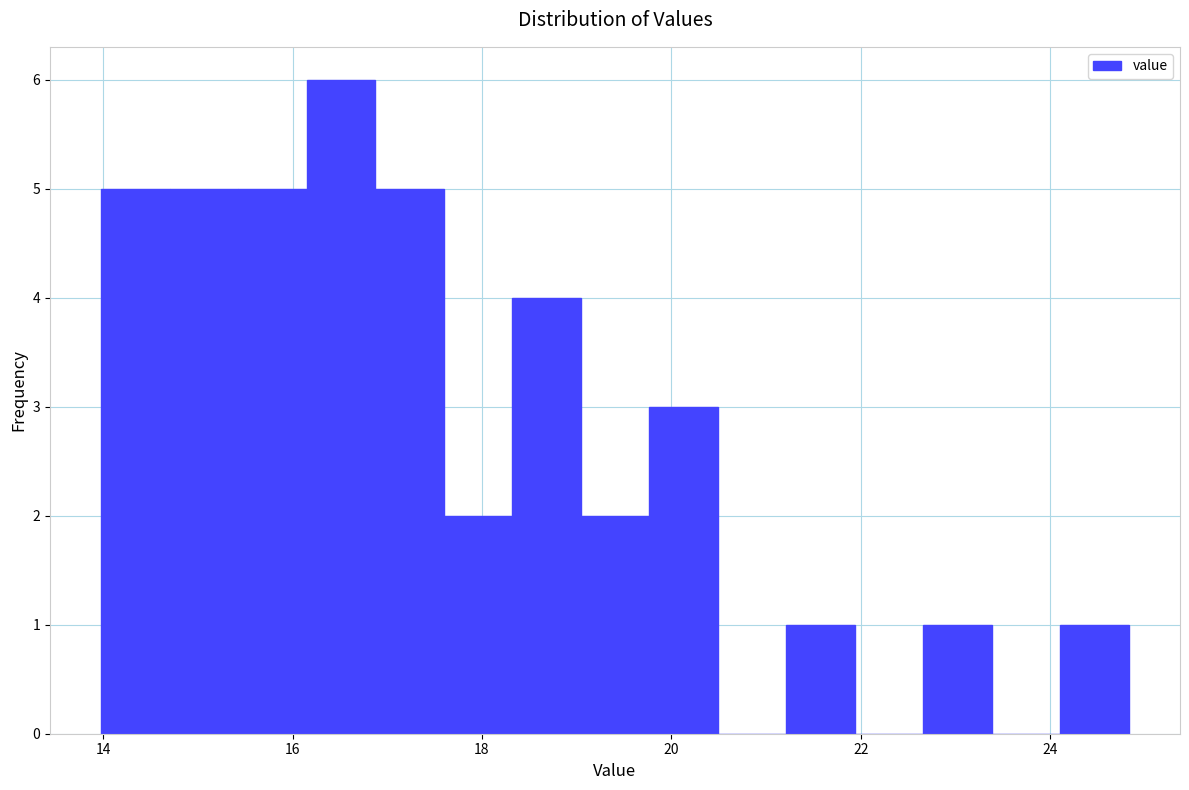

Around what value on the x-axis is the tallest bar? Give the approximate position of its centre, as read against the axis.

16.6